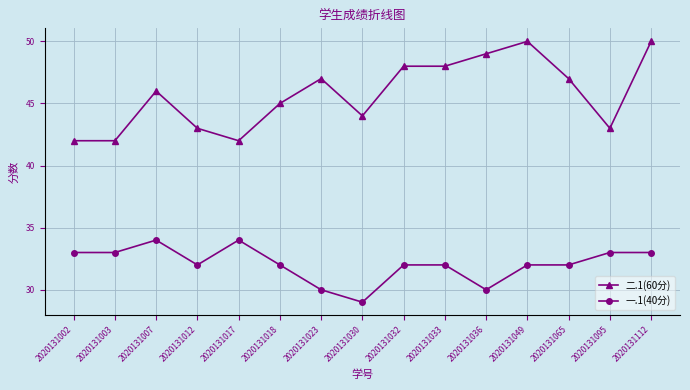

Which series changed the most between 2020131030 and 2020131112?

二.1(60分)